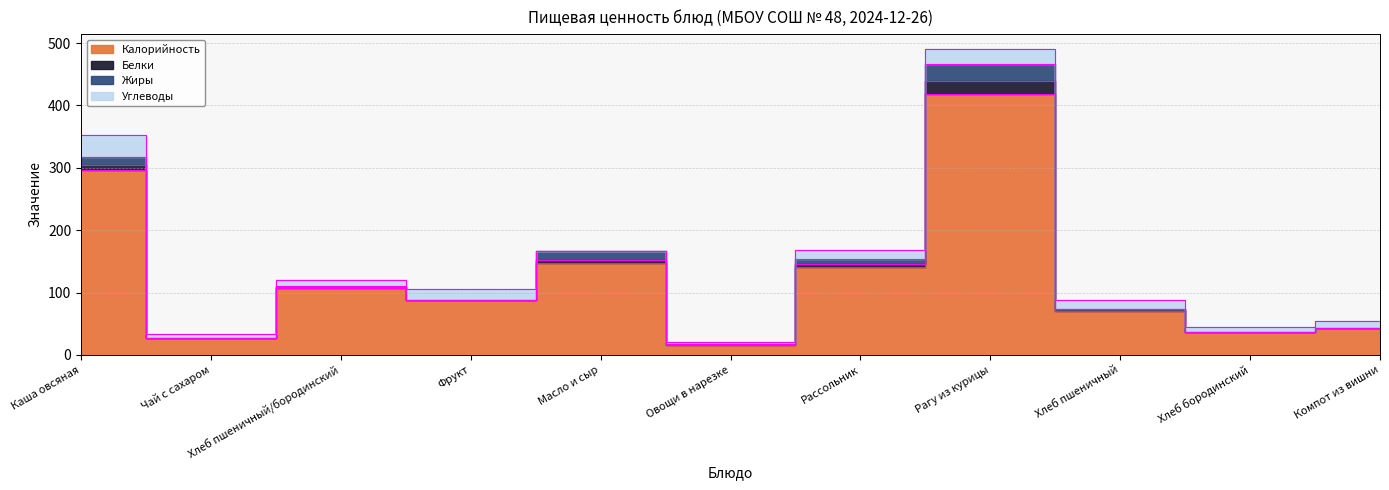

What is the spread (max minus min) of values at Рассольник?

136.0